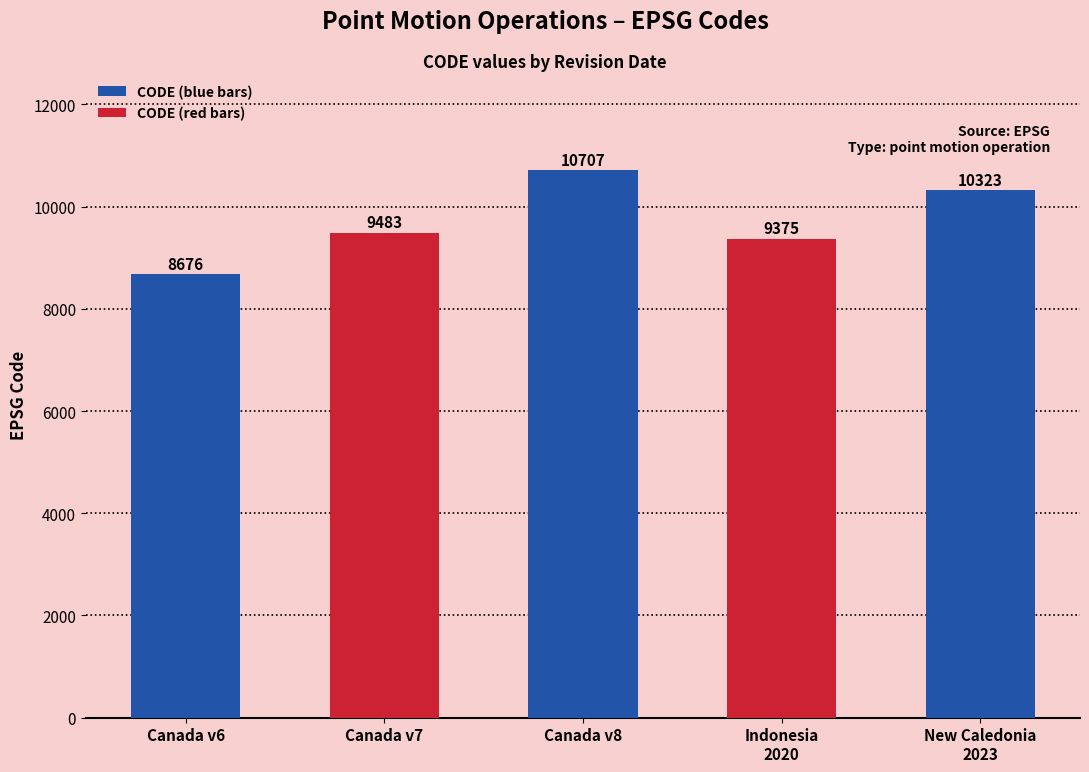

List the labels in order of value, largest first.

Canada v8, New Caledonia
2023, Canada v7, Indonesia
2020, Canada v6